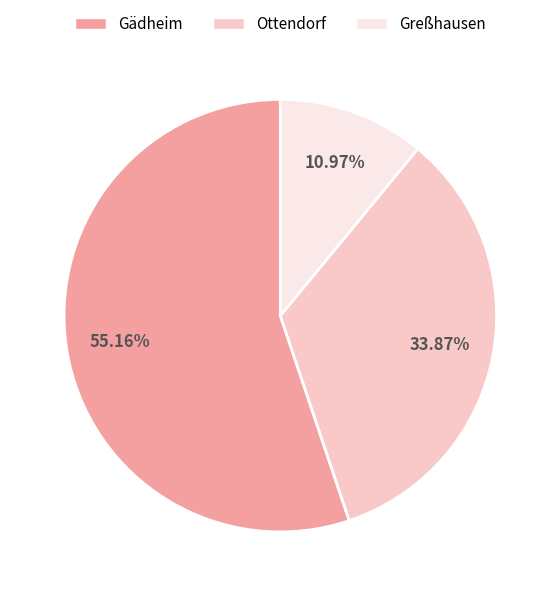

Which category has the biggest portion of the pie?

Gädheim